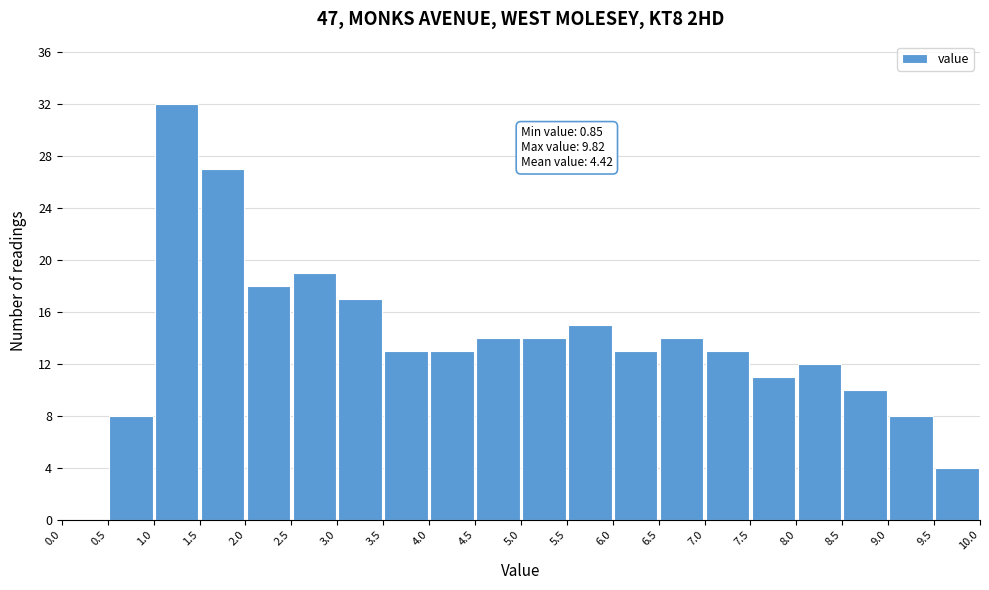

Over which range of the x-axis is the bar tallest?

1.0 to 1.5